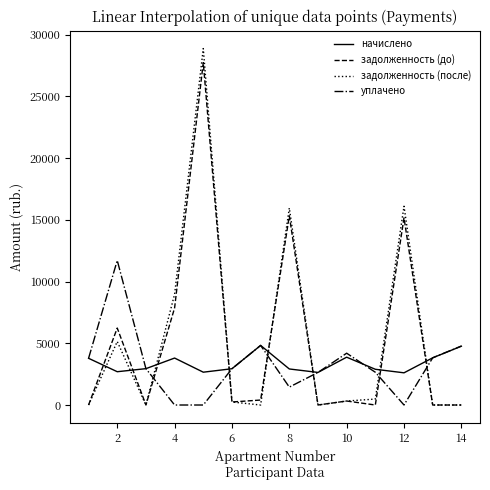

How many intersections are there between начислено and задолженность (после)?

8